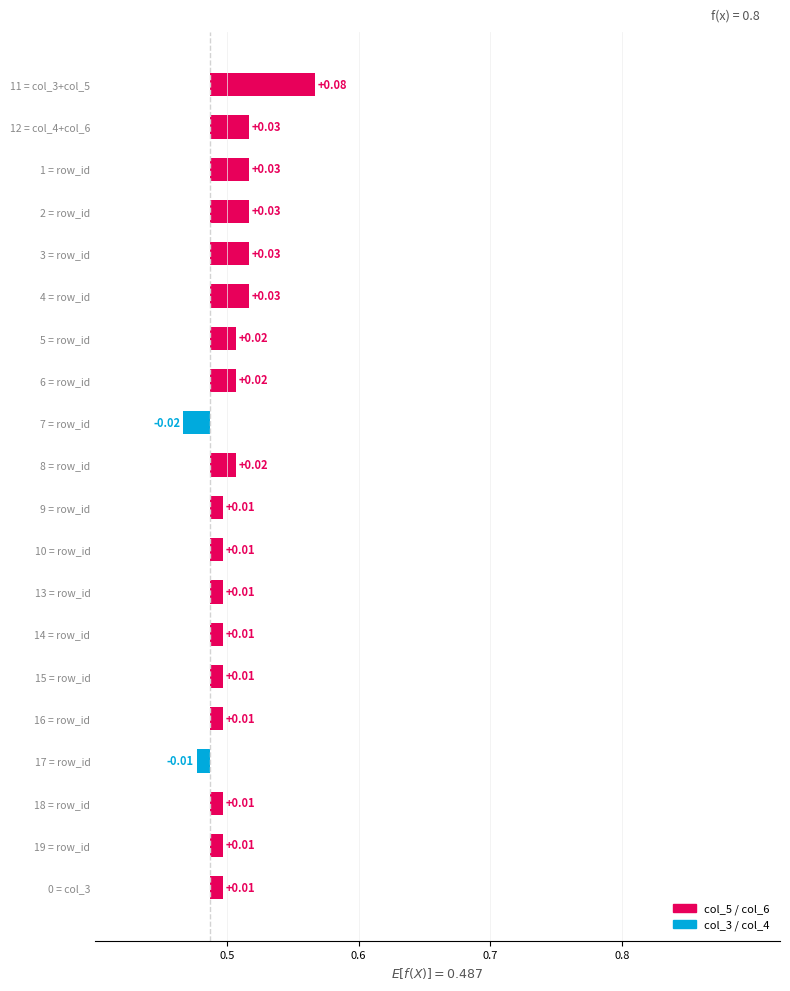

How many values in the col_3 series exceed 0?

1